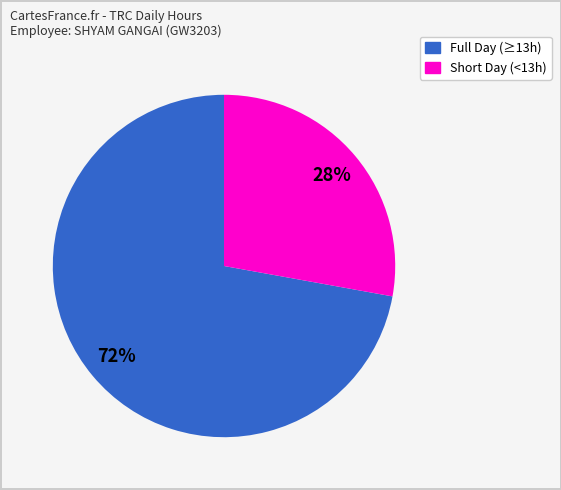

To the nearest percent, what is the average slice percentage?

50%